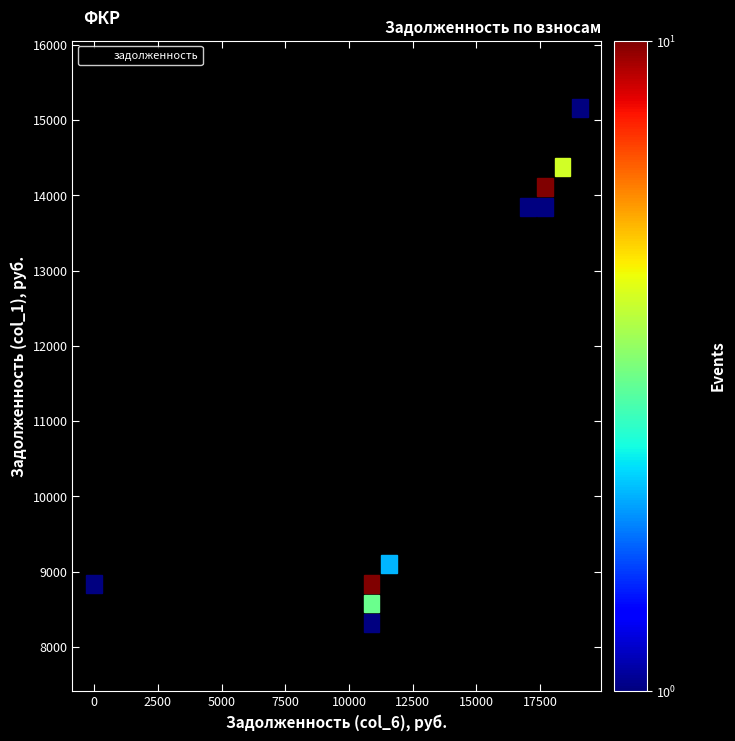

What Y value in the scatter plot is closest to 11736?

13732.5